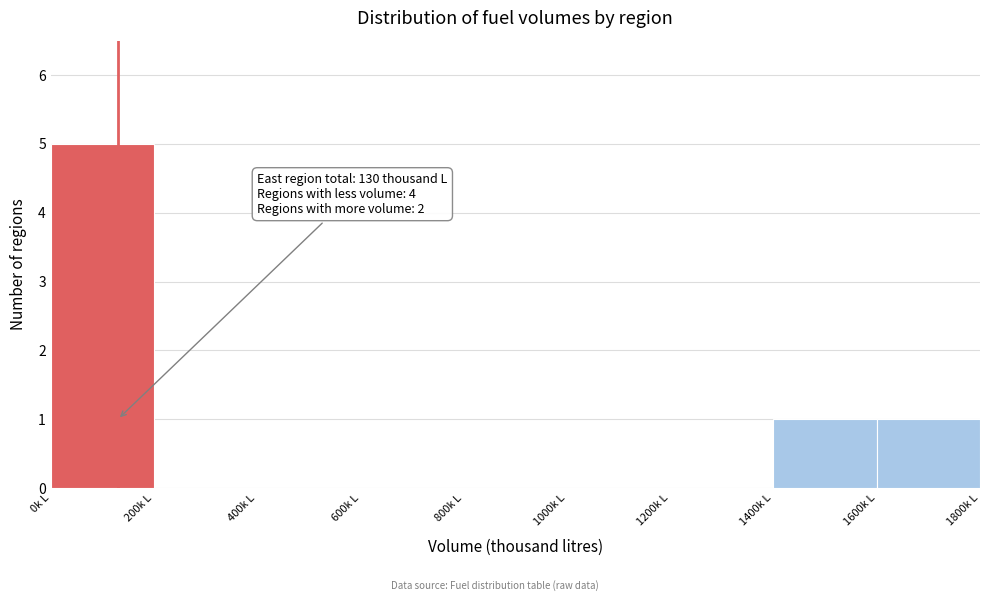

Which range on the x-axis has the tallest bar?

0 to 200